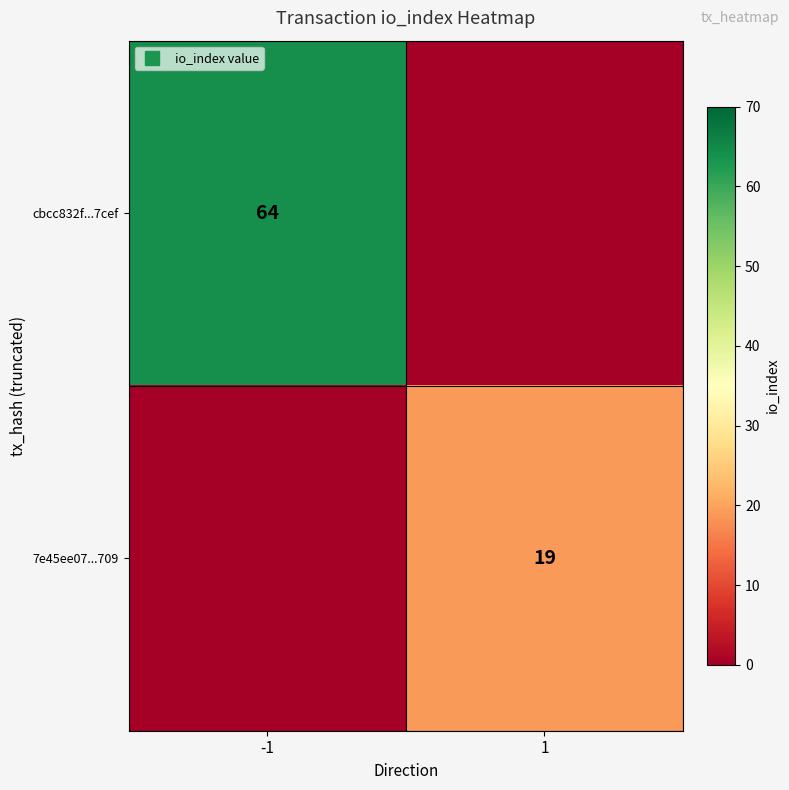

The value of cbcc832f...7cef at -1 is 64. True or false?

True